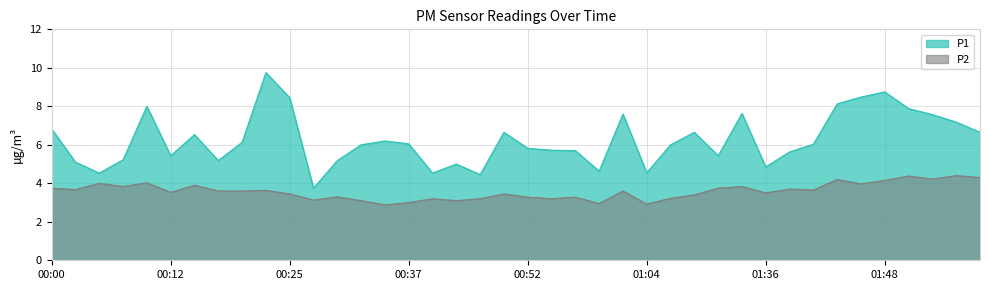

Reading right to left, transcribe all the data shown in this chart.

P1: 6.7	7.2	7.6	7.9	8.8	8.5	8.1	6.0	5.6	4.8	7.6	5.4	6.7	6.0	4.5	7.6	4.6	5.7	5.7	5.8	6.7	4.5	5.0	4.5	6.0	6.2	6.0	5.2	3.8	8.4	9.8	6.1	5.2	6.5	5.4	8.0	5.2	4.5	5.1	6.8
P2: 4.3	4.4	4.2	4.4	4.2	4.0	4.2	3.6	3.7	3.5	3.8	3.8	3.4	3.2	2.9	3.6	3.0	3.3	3.2	3.3	3.5	3.2	3.1	3.2	3.0	2.9	3.1	3.3	3.1	3.5	3.6	3.6	3.6	3.9	3.5	4.0	3.8	4.0	3.7	3.8